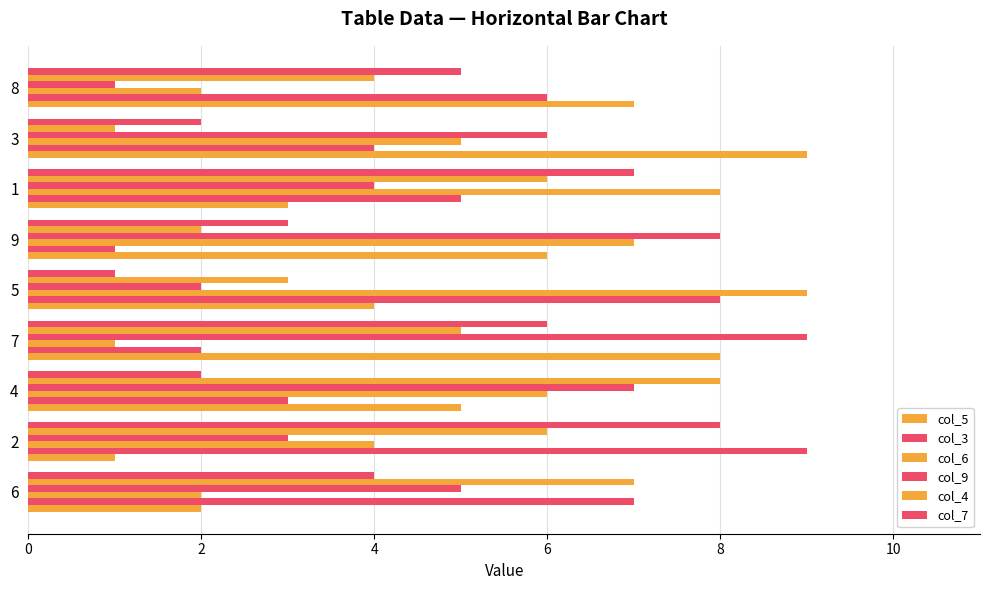

Read the col_3 value at 4.

3